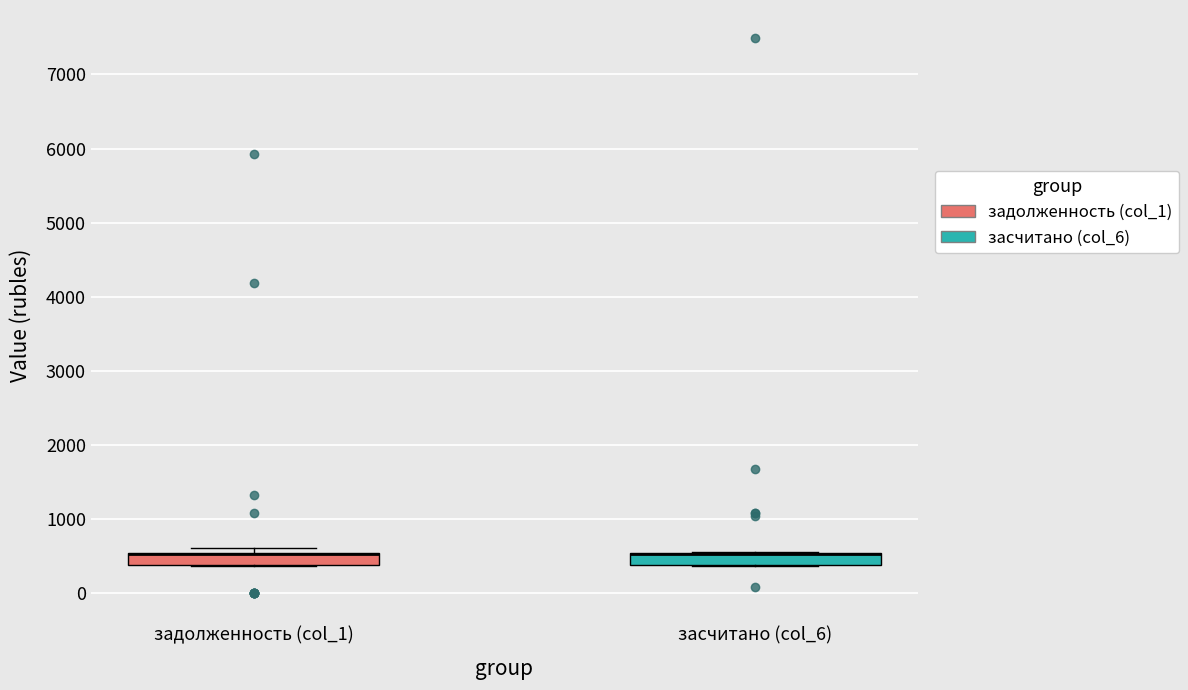

Reading left to right, read every box against the y-axis: the position of its median line, the range the box covers, and the ends of its whiskers. The values are not printed on the chart, so give them approximately, as read against the axis.

задолженность (col_1): median 500 (drawn on the box's upper edge), box 400 to 500, whiskers 400 to 600
засчитано (col_6): median 500 (drawn on the box's upper edge), box 400 to 500, whiskers 400 to 600